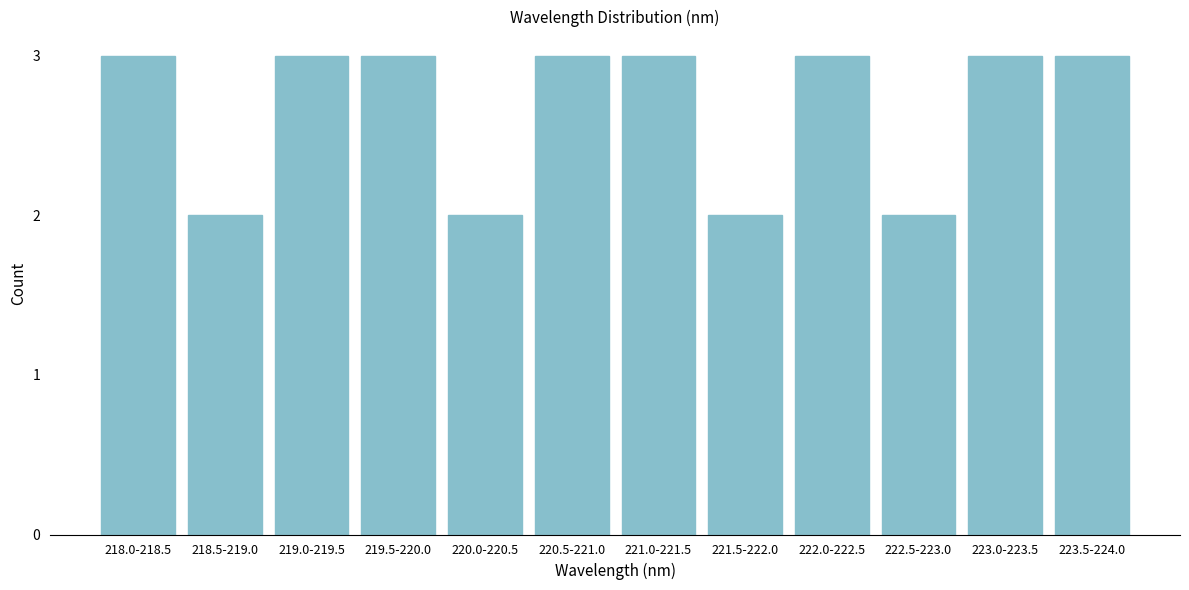

Reading left to right, what are all the values shown in this chart?

3	2	3	3	2	3	3	2	3	2	3	3